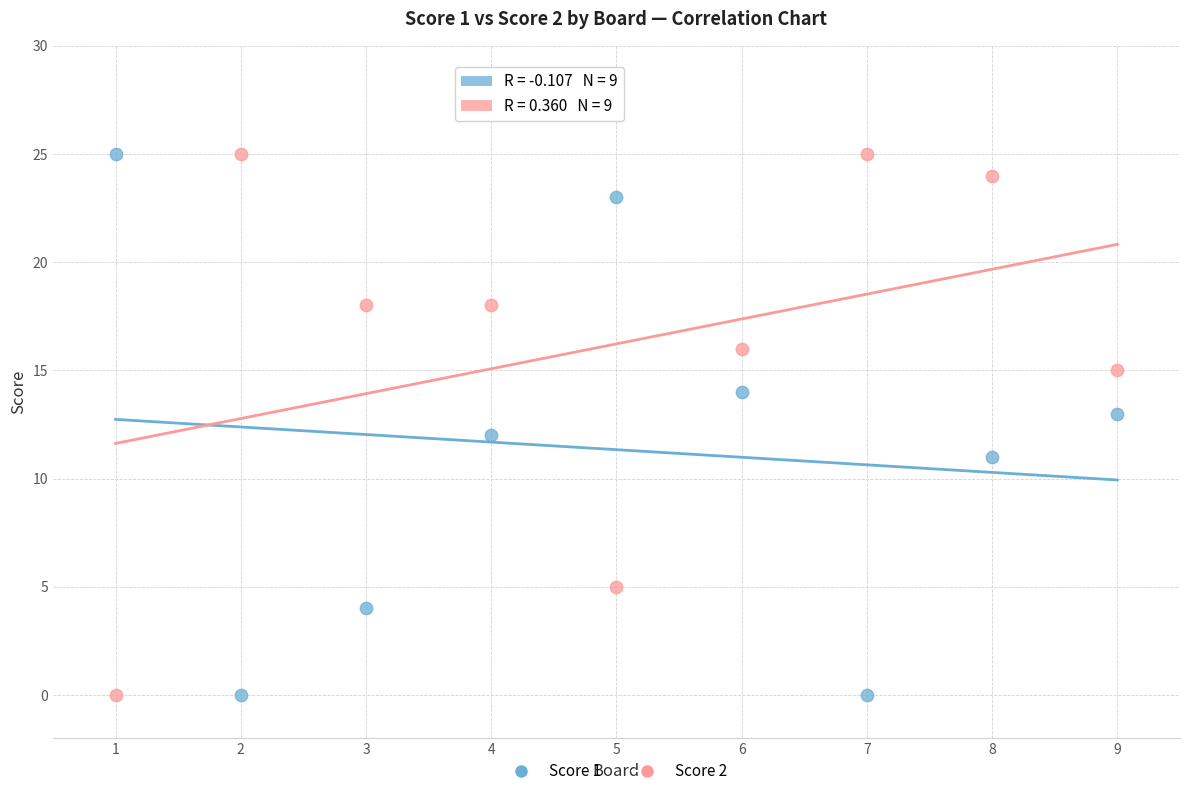

Across all data points, what is the range of Y values (max minus min)?

25